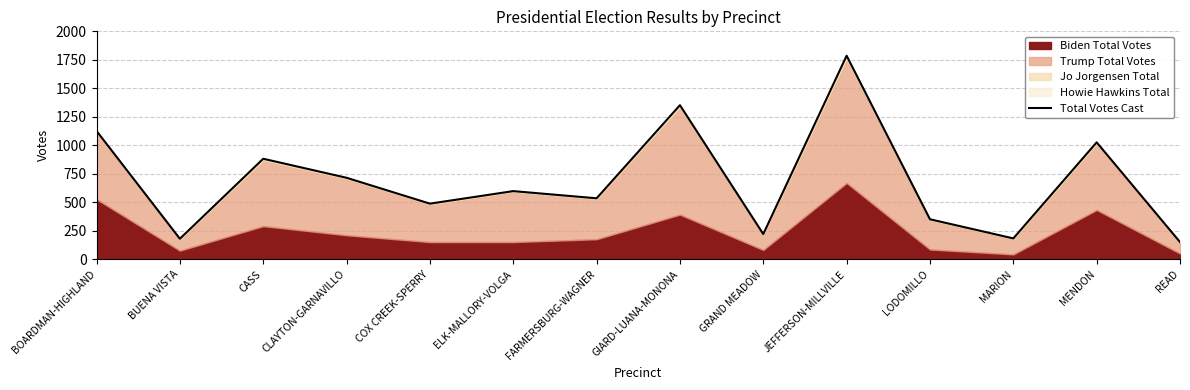

At which label is Total Votes Cast closest to 968?

MENDON